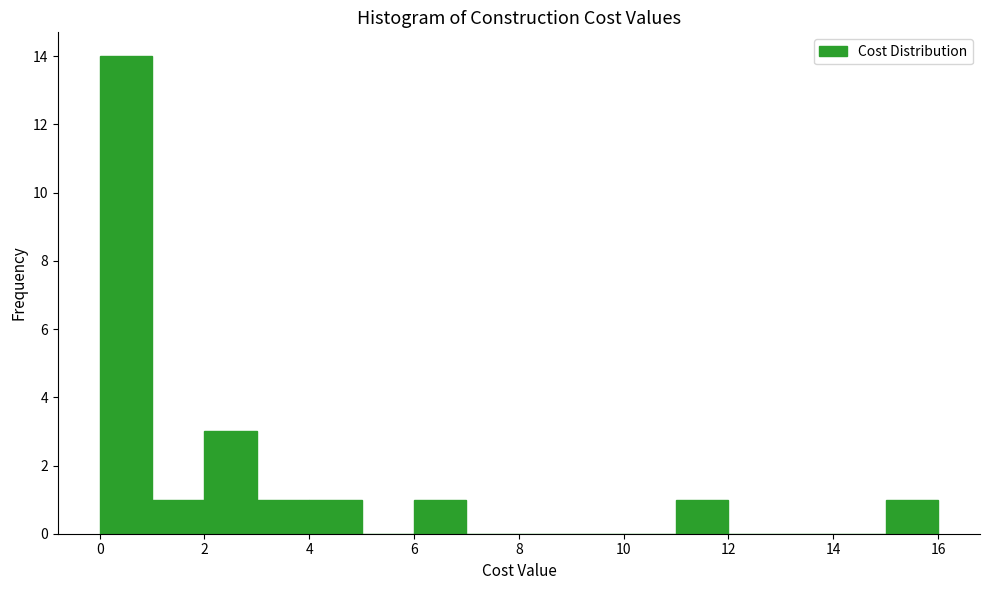

Which range on the x-axis has the tallest bar?

0 to 1